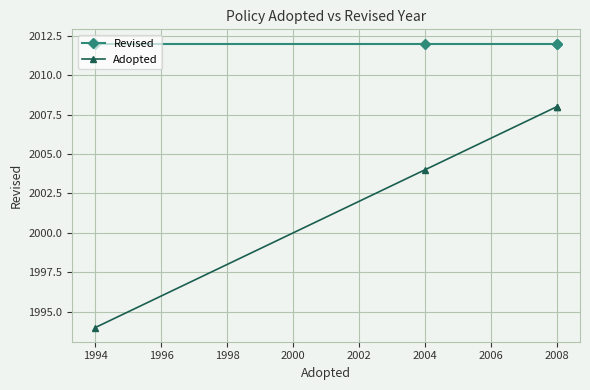

Rank the series by their maximum value, from lowest to highest.

Adopted, Revised